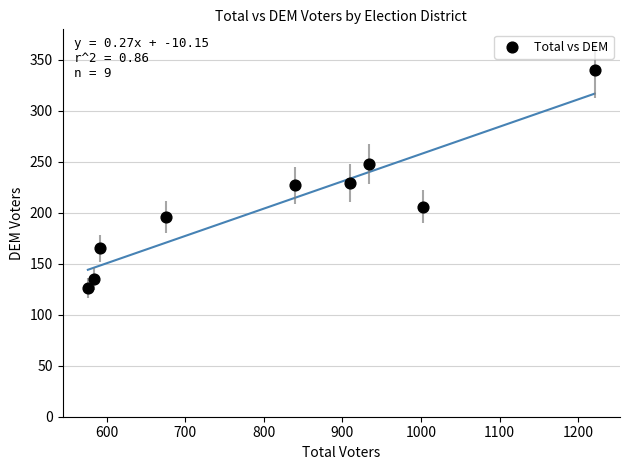

What is the average X value?

815